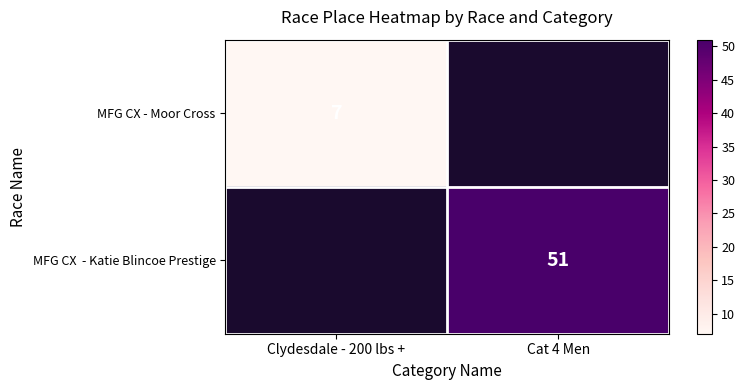

Which category has the lowest value across all series?

Clydesdale - 200 lbs +